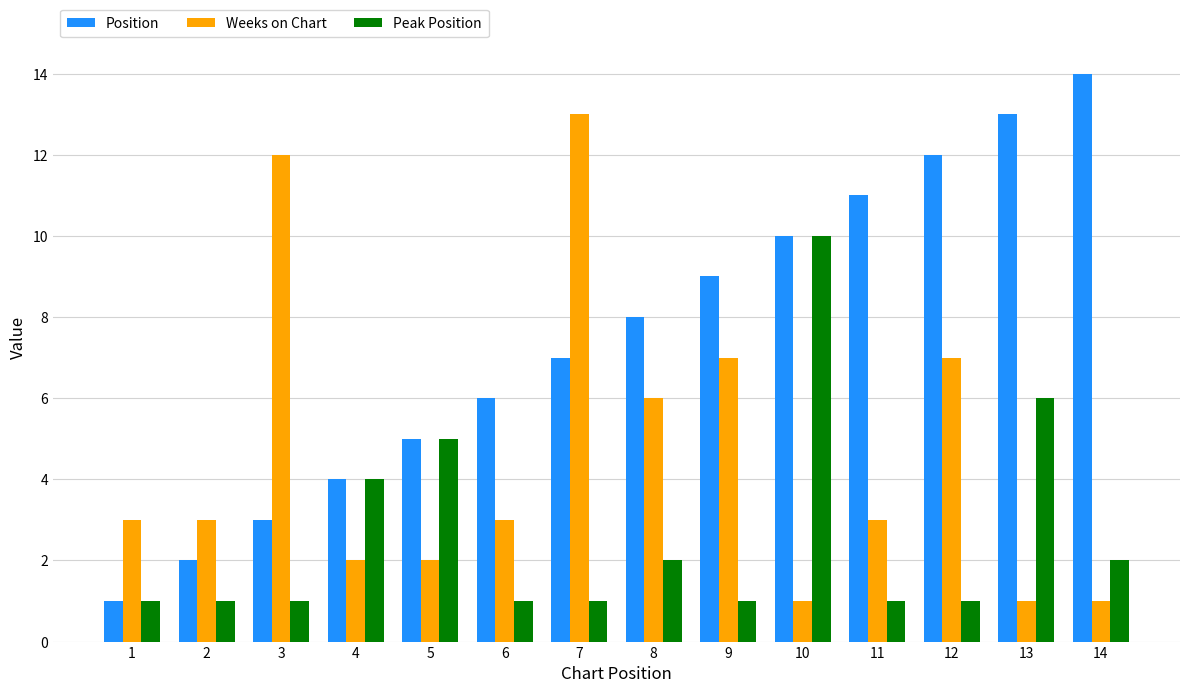

What is the difference between the second highest and second lowest values in the Weeks on Chart series?

11